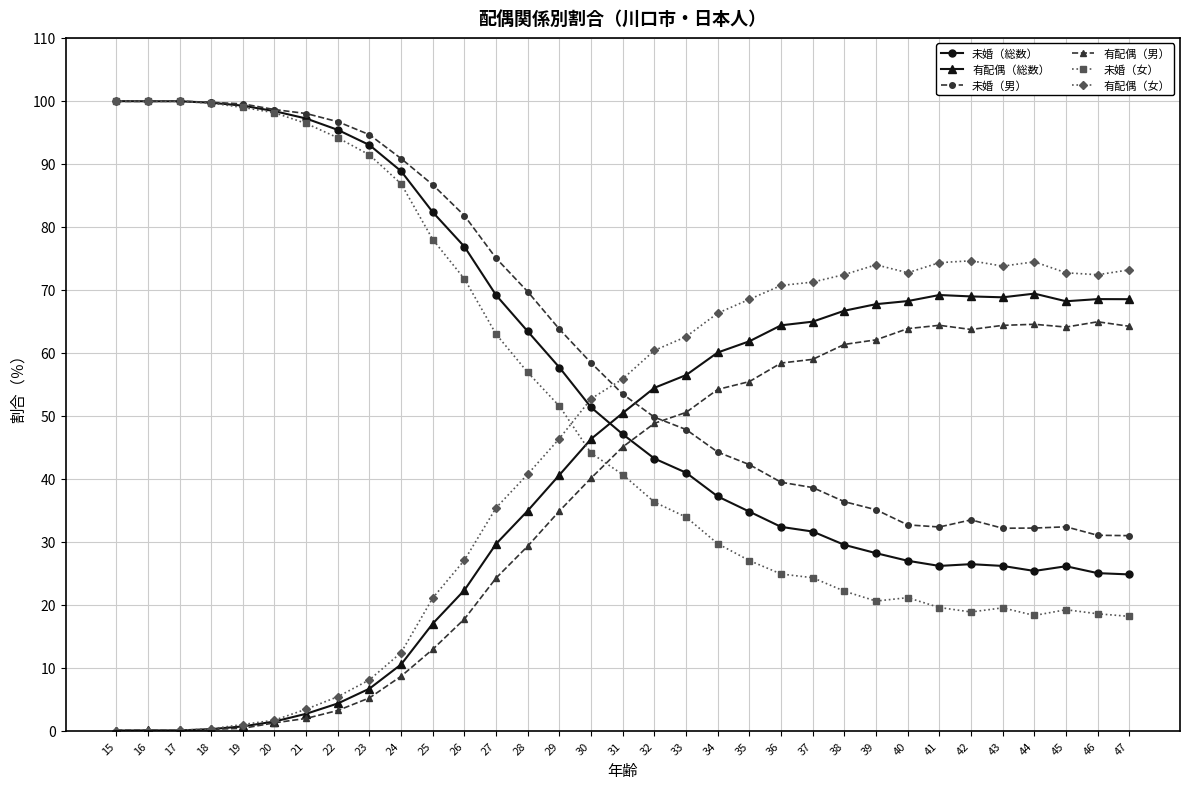

What is the total value across all series at 22?

299.2